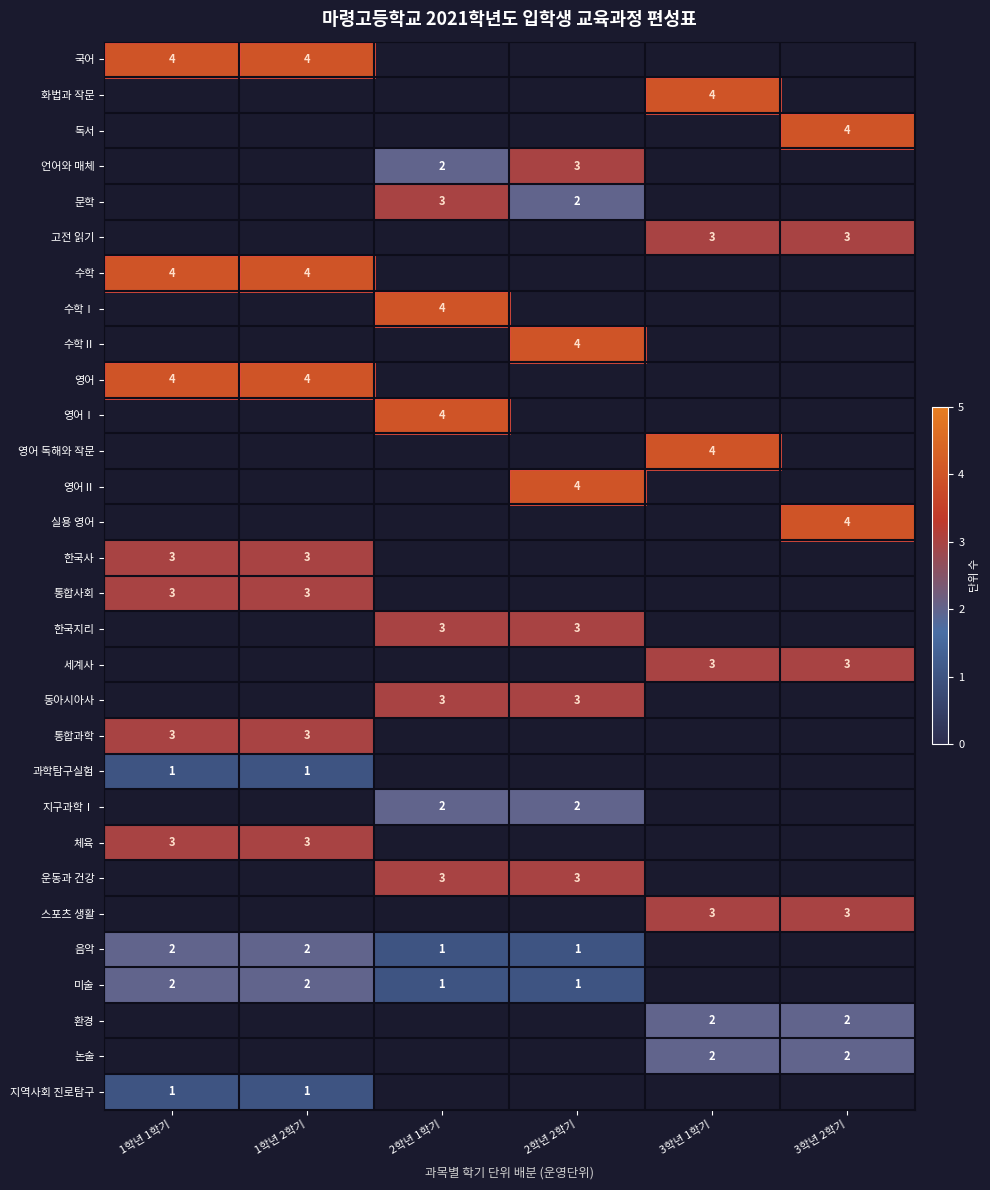

What is the maximum value shown in the chart?

4